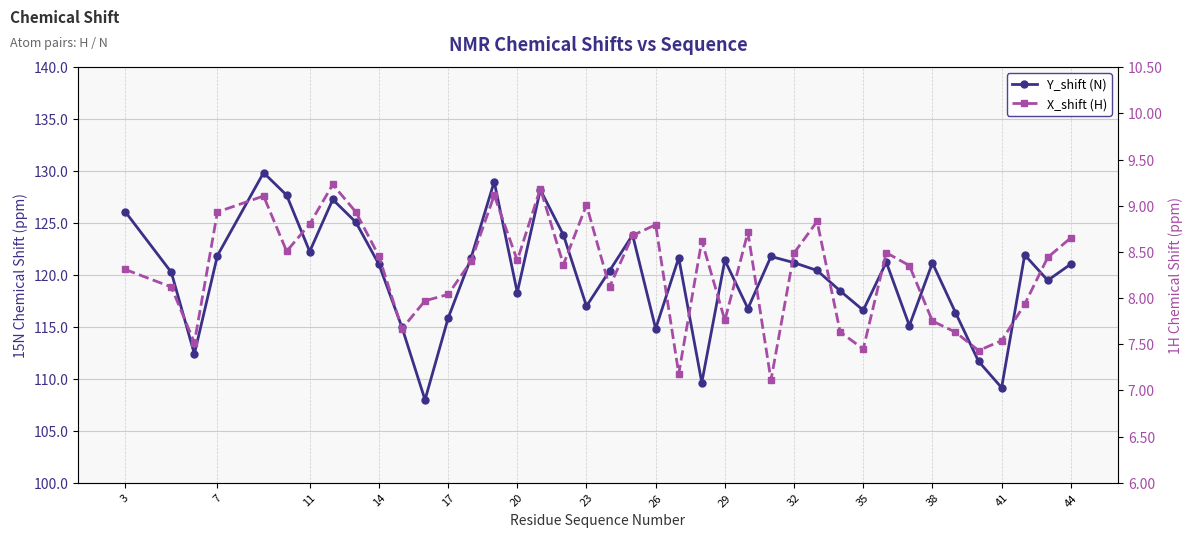

How many lines are shown in the chart?

2